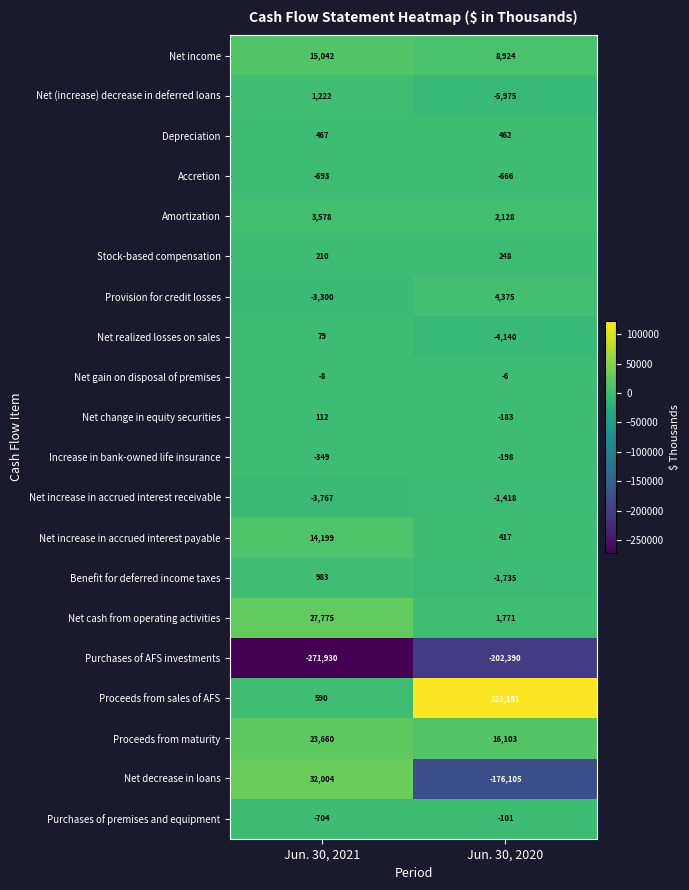

What is the sum of all Net change in equity securities values?

-71